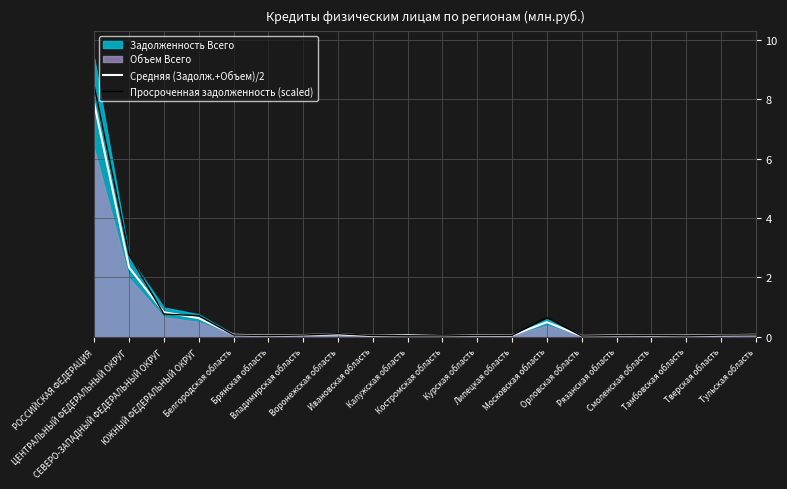

Which has a higher value, Курская область or Белгородская область?

Белгородская область